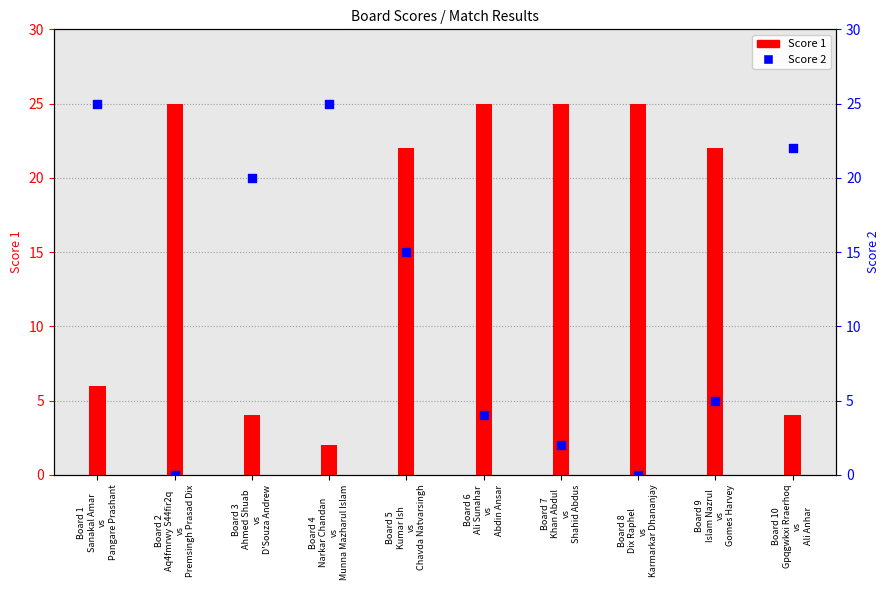

Which series has the largest total across all categories?

Score 1